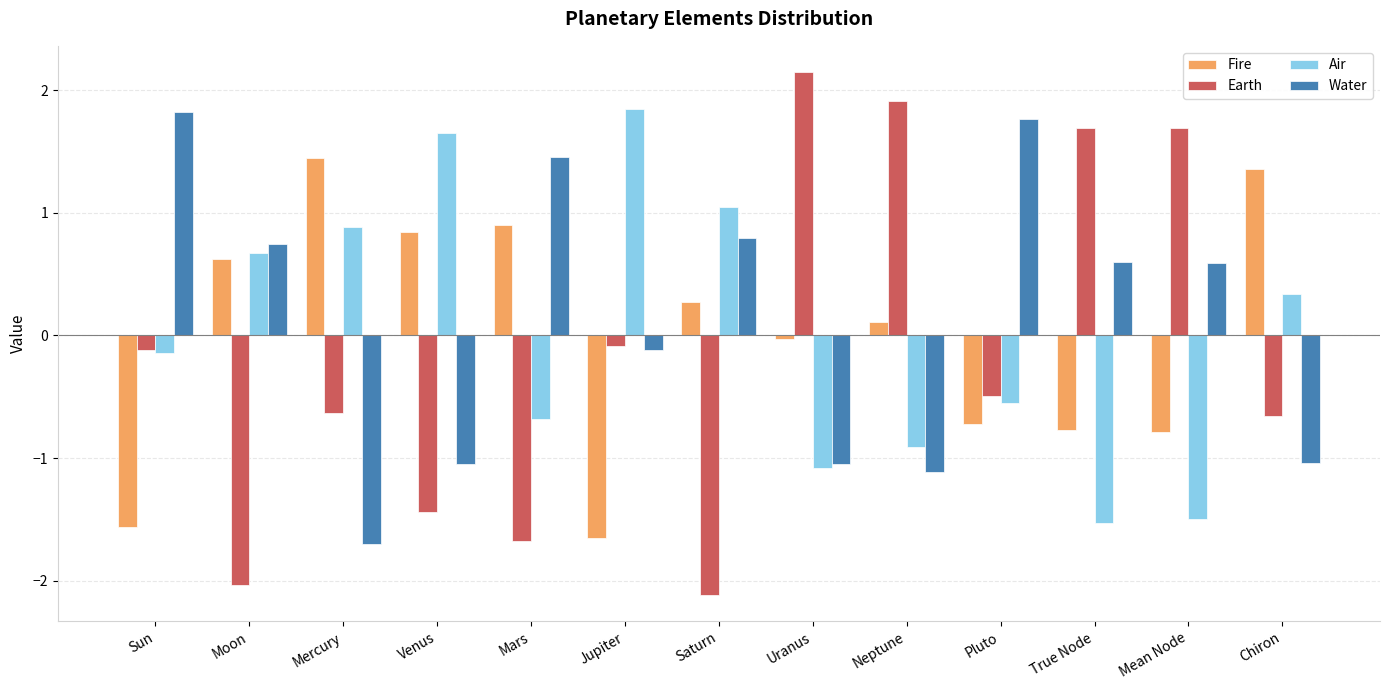

True or false: Water has a value of -1.7 at Mercury.

True